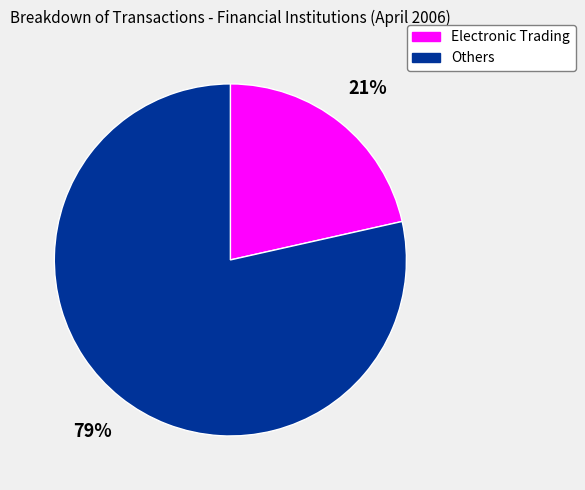

Is it true that Electronic Trading is 11% of the pie?

False